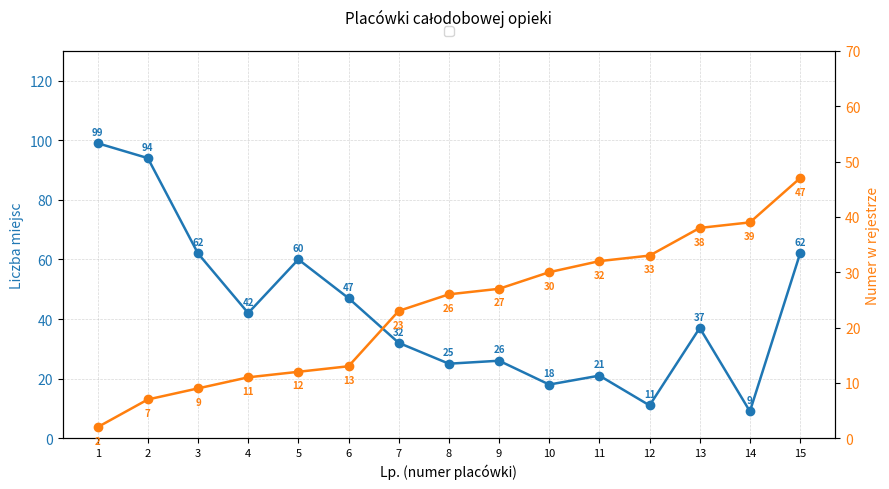

Where is the first local maximum for Liczba miejsc?

5